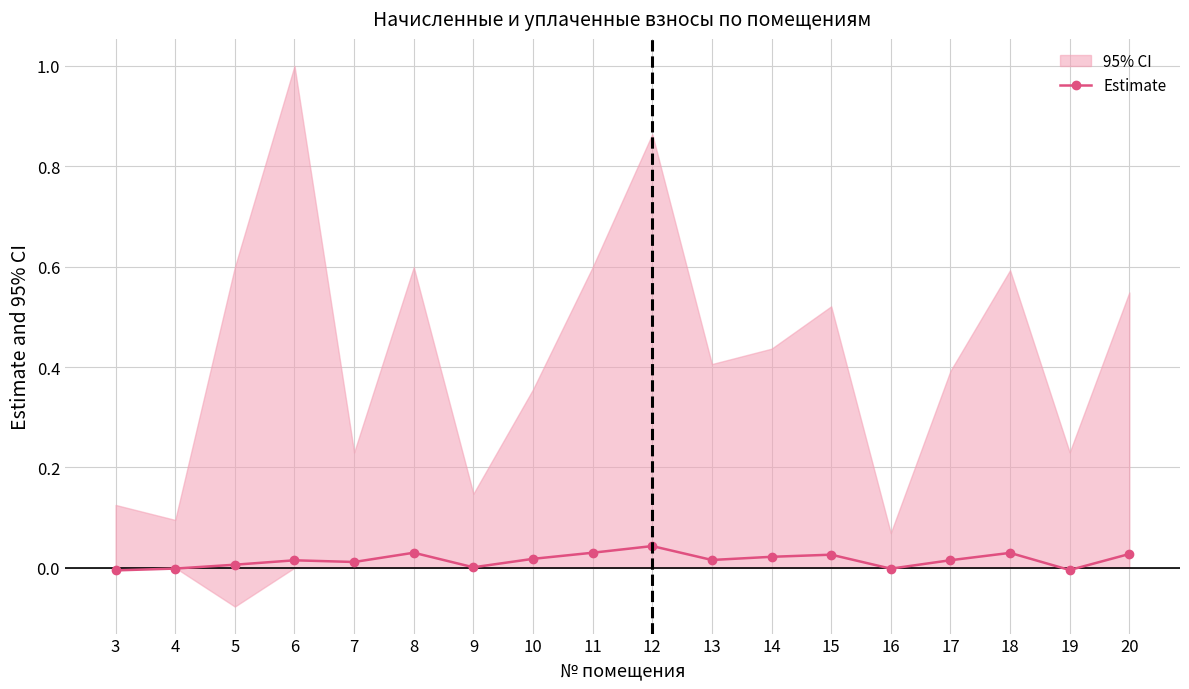

At which category does the chart reach its peak across all series?

12